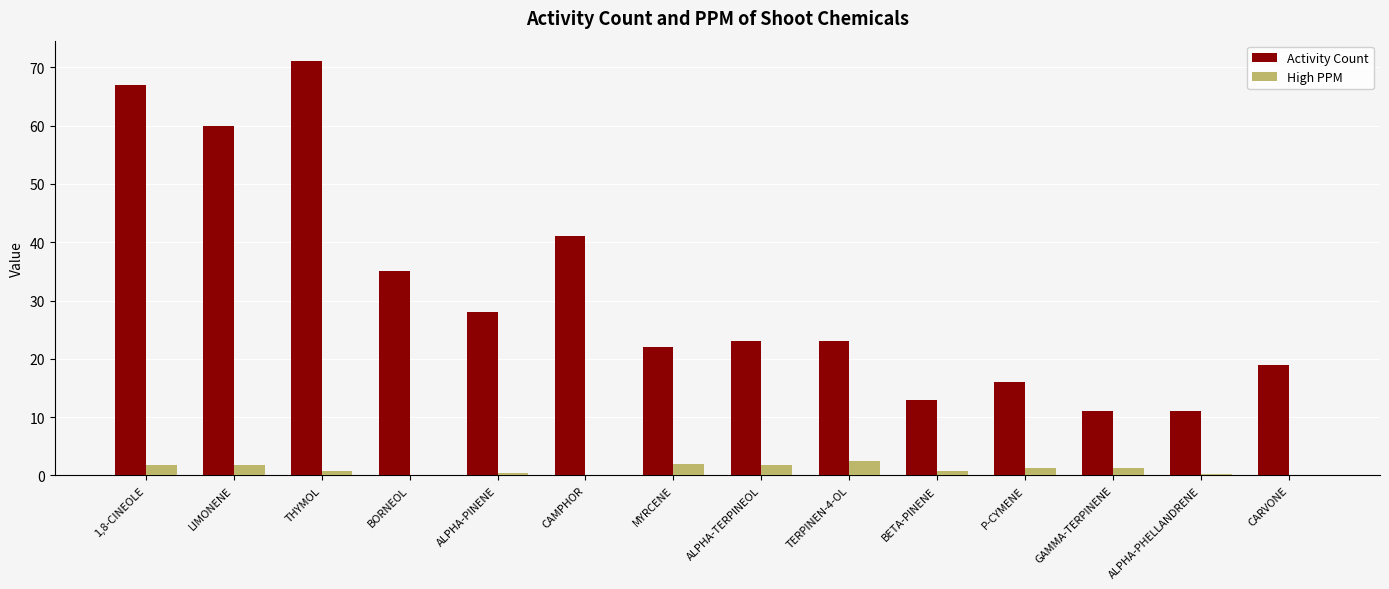

What is the maximum value shown in the chart?

71.0